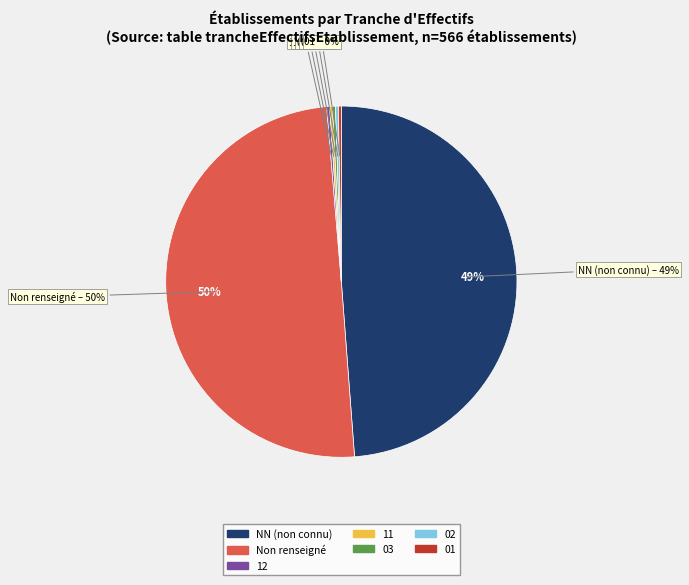

To the nearest percent, what percentage of the pie is ?

50%